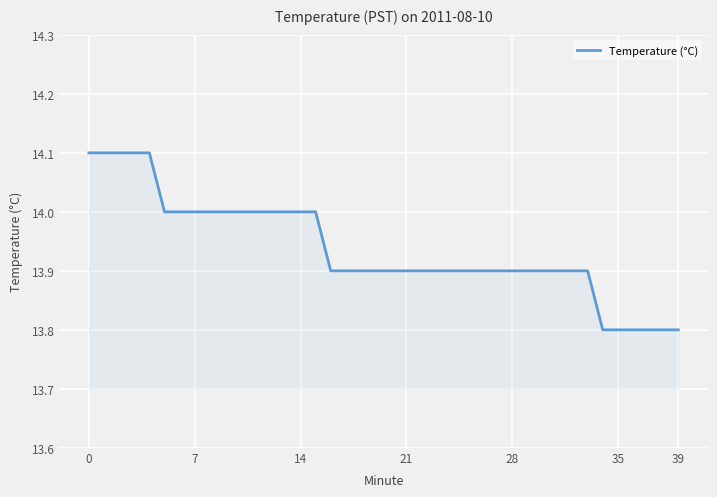

What is the sum of all values?

557.5